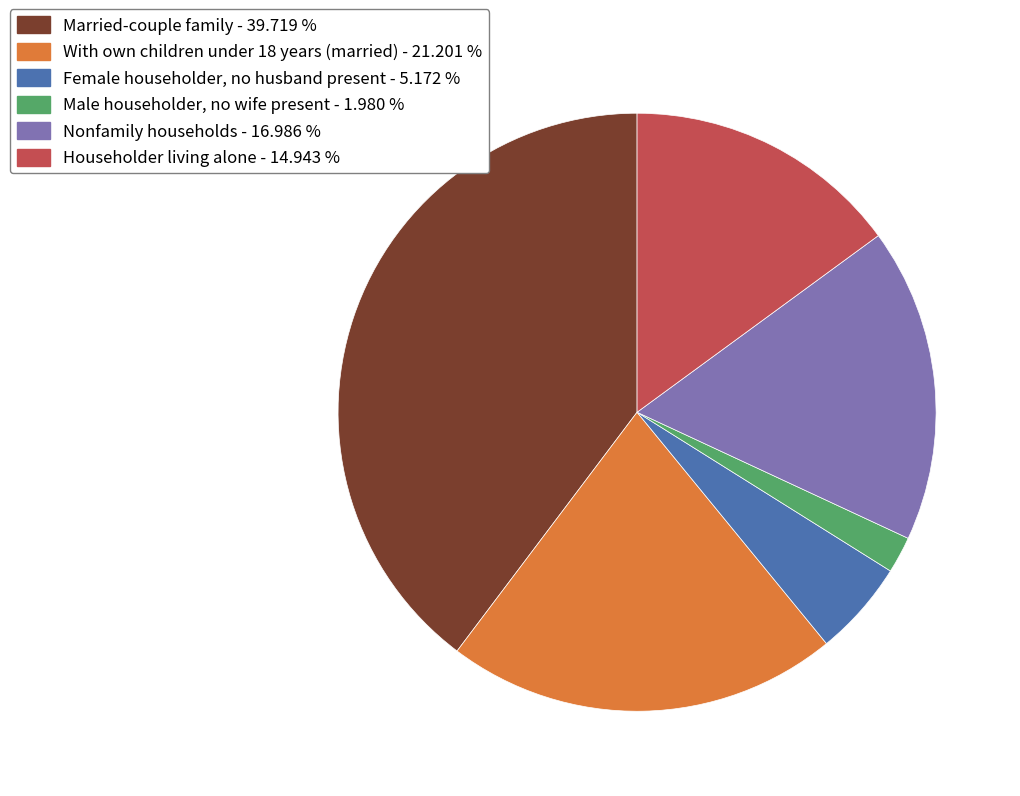

What is the ratio of the value at Nonfamily households - 16.986 % to the value at Married-couple family - 39.719 %?

0.4